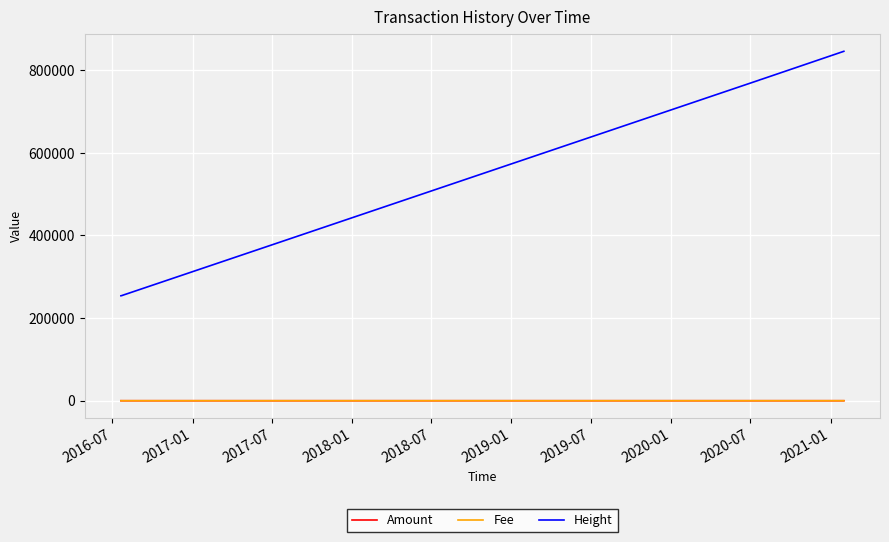

True or false: Fee and Height intersect in this chart.

False